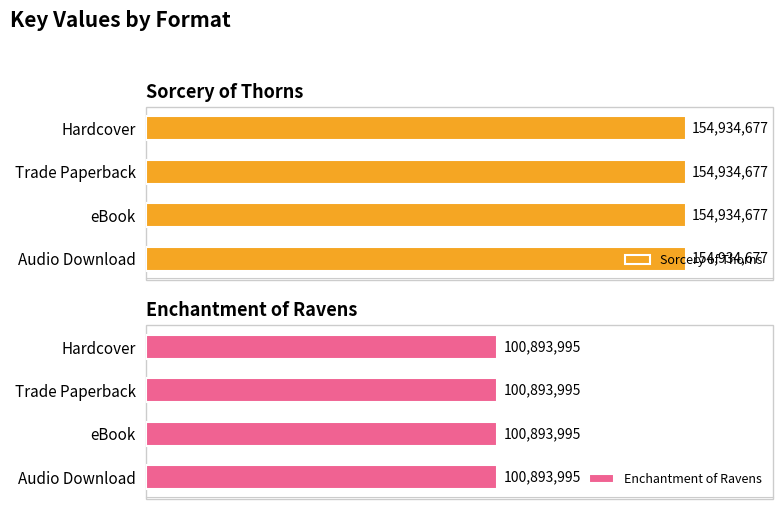

What are all the series names shown in the legend?

Sorcery of Thorns, Enchantment of Ravens